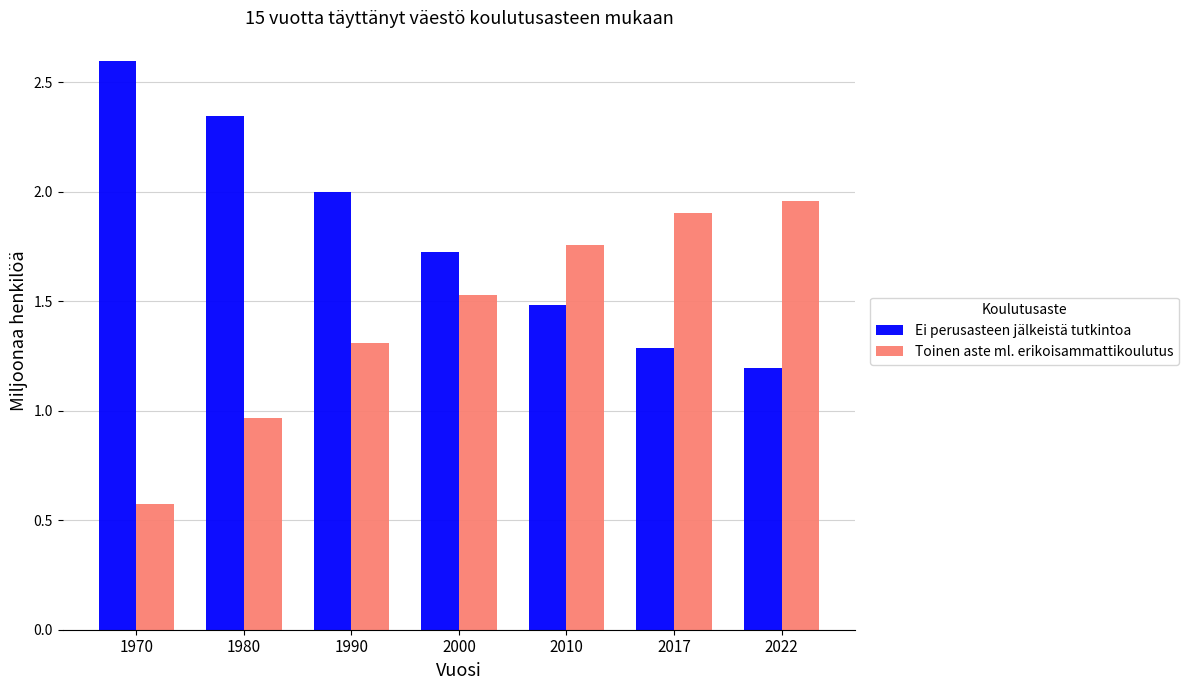

Rank the series by their average value, from lowest to highest.

Toinen aste ml. erikoisammattikoulutus, Ei perusasteen jälkeistä tutkintoa